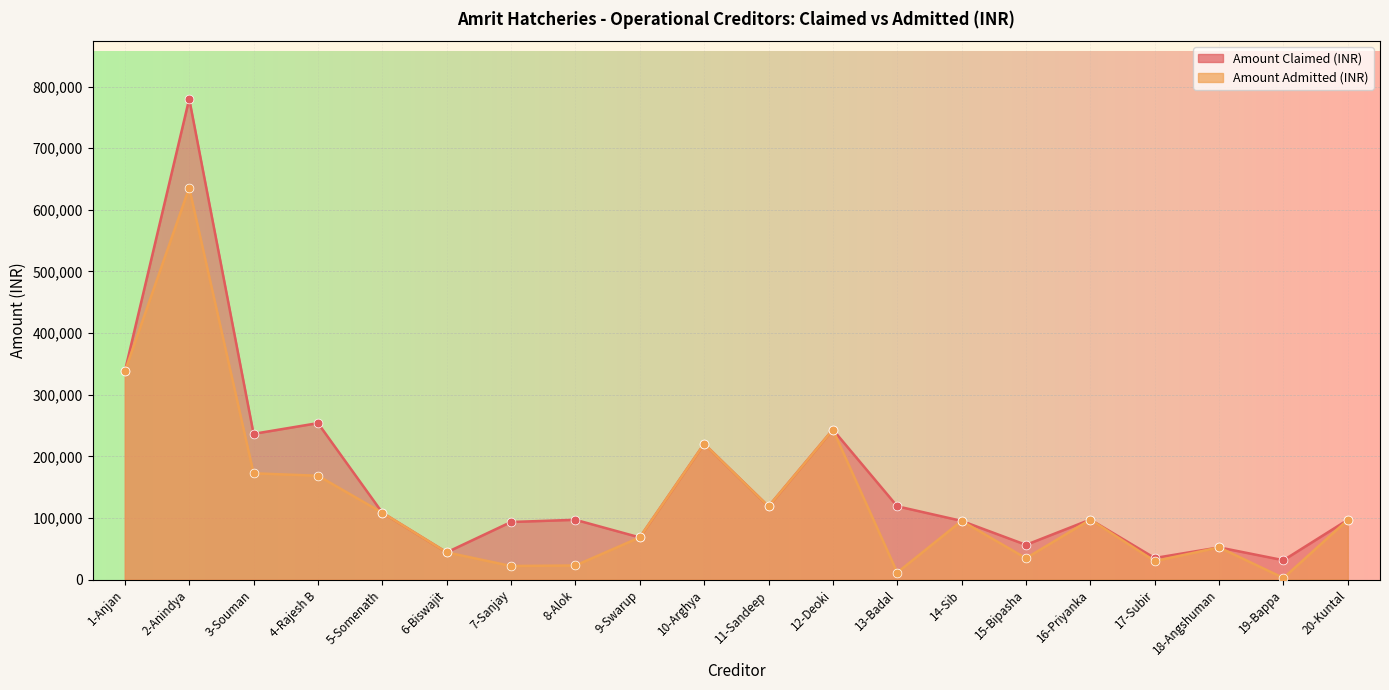

At which category is the sum across all series the highest?

2-Anindya